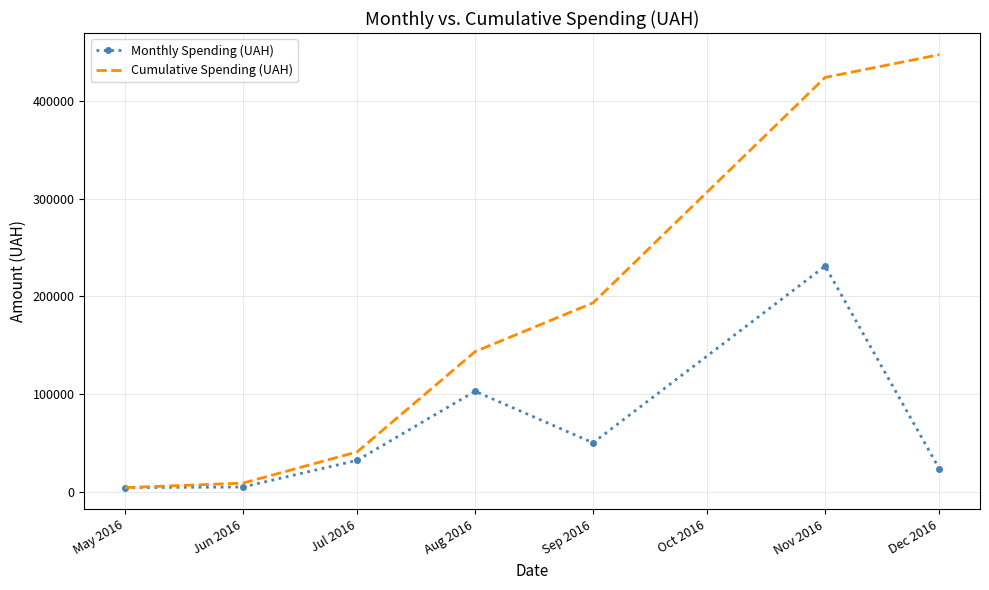

How many series are shown in this chart?

2